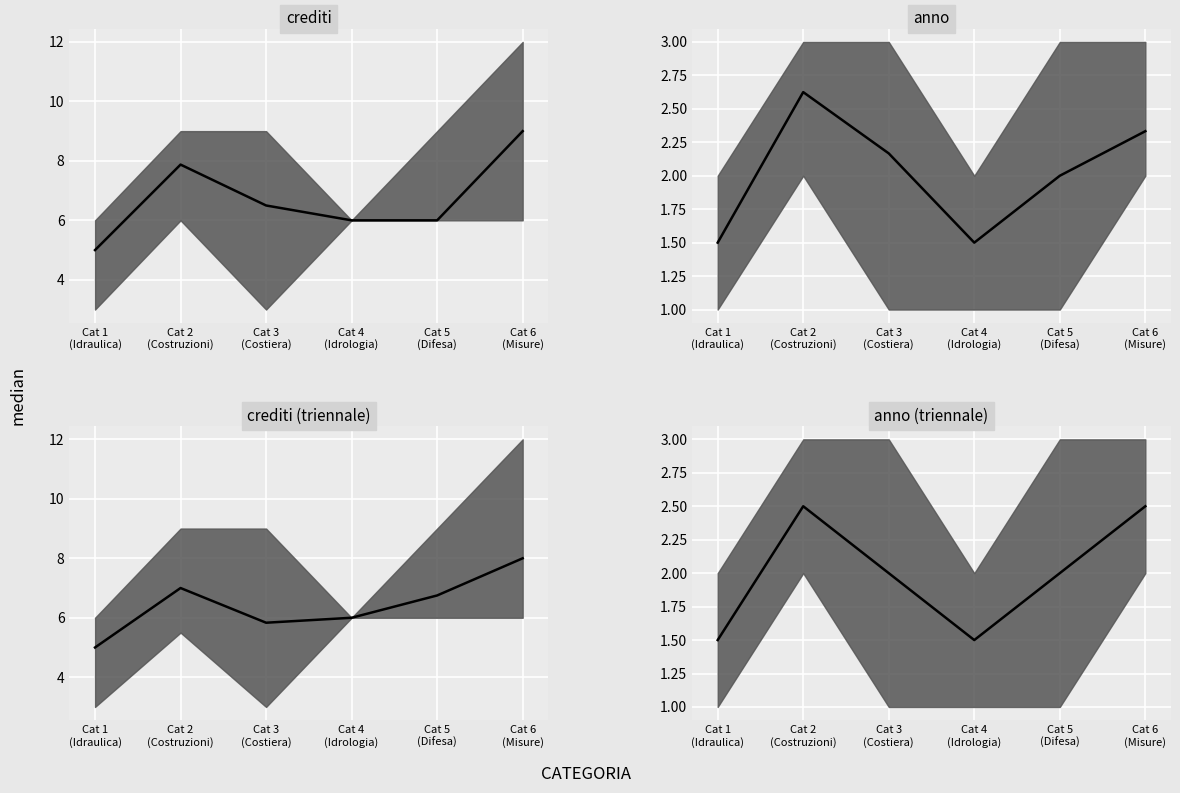

What are all the series names shown in the legend?

crediti median, anno median, crediti (triennale) median, anno (triennale) median